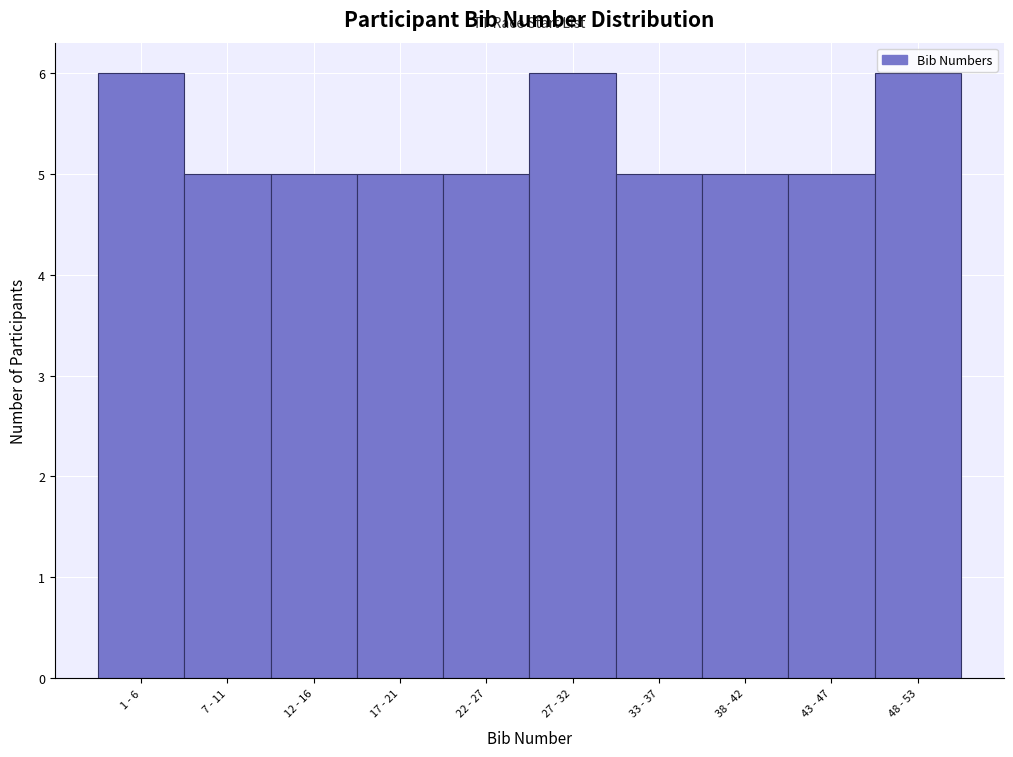

Reading left to right, what are all the values shown in this chart?

1 - 6=6	7 - 11=5	12 - 16=5	17 - 21=5	22 - 27=5	27 - 32=6	33 - 37=5	38 - 42=5	43 - 47=5	48 - 53=6